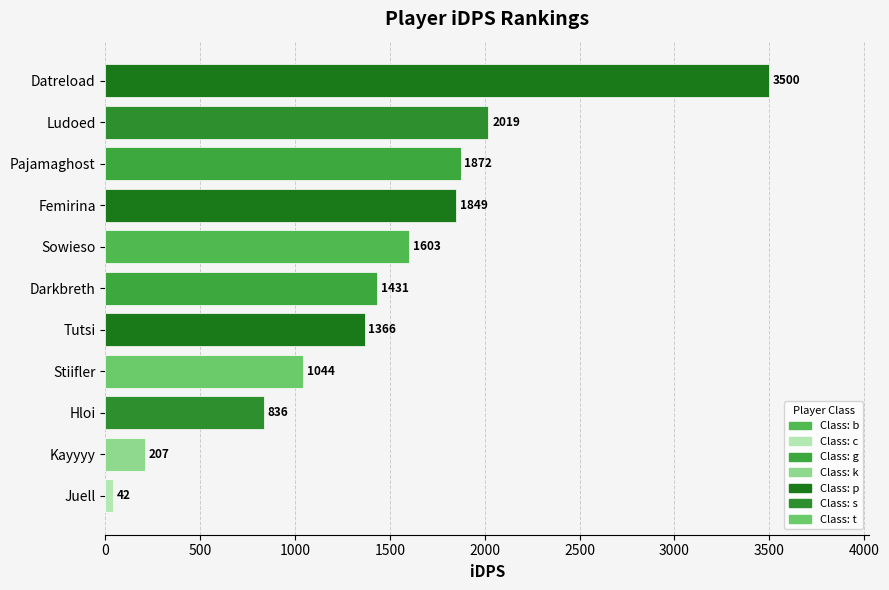

What is the greatest value displayed?

3500.5